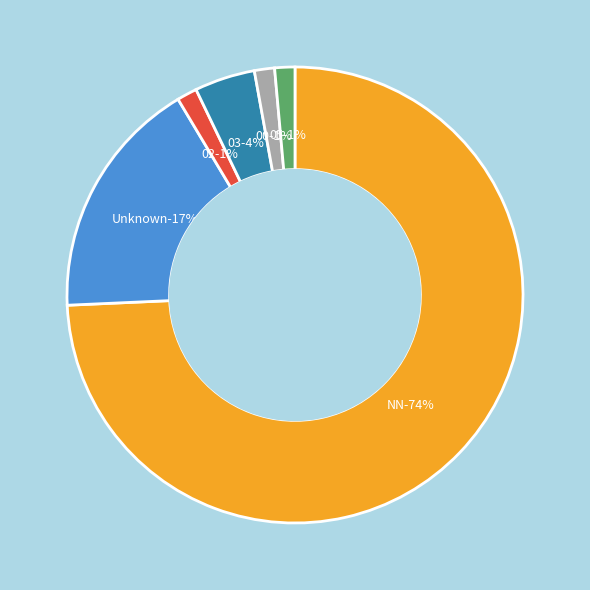

Combined, do 02 and NN account for over 50%?

Yes